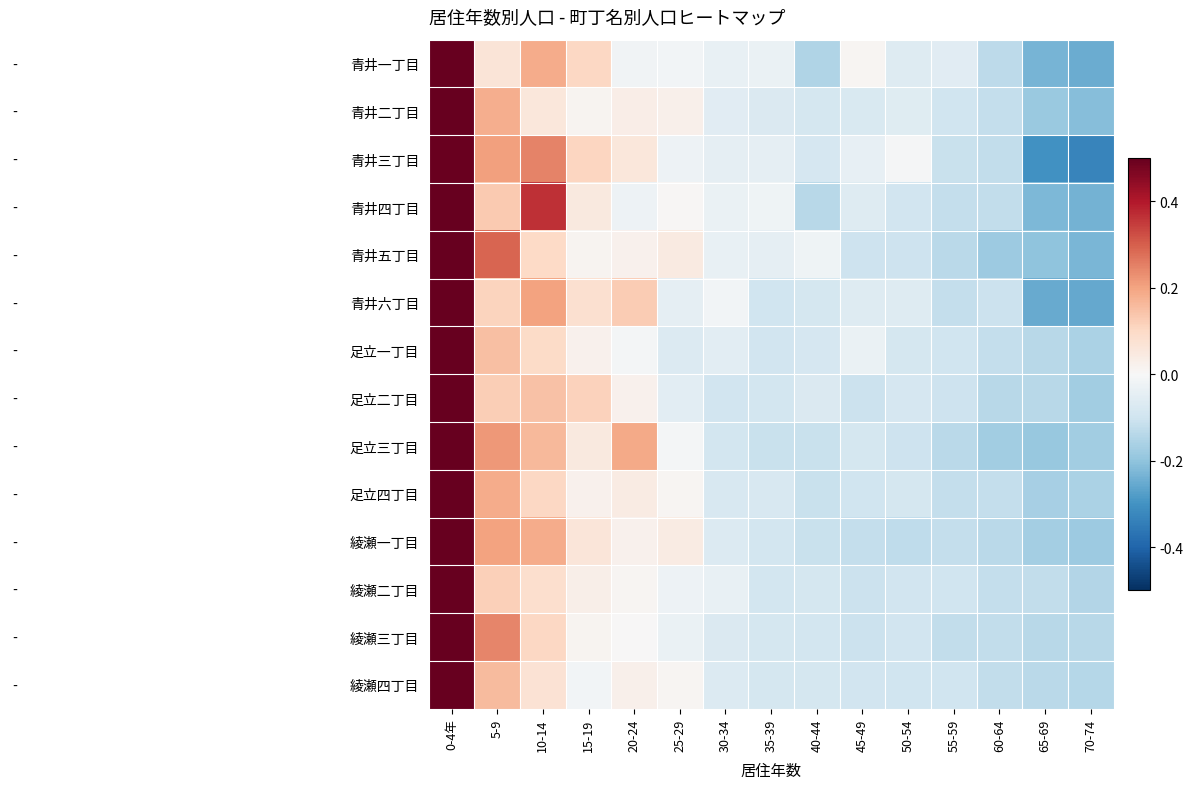

Reading left to right, transcribe all the data shown in this chart.

青井一丁目: 0-4年=3.1	5-9=0.3	10-14=0.9	15-19=0.5	20-24=-0.1	25-29=-0.1	30-34=-0.2	35-39=-0.2	40-44=-0.7	45-49=0.0	50-54=-0.3	55-59=-0.3	60-64=-0.6	65-69=-1.2	70-74=-1.2
青井二丁目: 0-4年=3.3	5-9=0.9	10-14=0.3	15-19=0.1	20-24=0.2	25-29=0.1	30-34=-0.3	35-39=-0.4	40-44=-0.4	45-49=-0.4	50-54=-0.3	55-59=-0.5	60-64=-0.6	65-69=-0.9	70-74=-1.1
青井三丁目: 0-4年=2.5	5-9=1.0	10-14=1.2	15-19=0.5	20-24=0.3	25-29=-0.1	30-34=-0.2	35-39=-0.2	40-44=-0.4	45-49=-0.2	50-54=-0.0	55-59=-0.6	60-64=-0.6	65-69=-1.5	70-74=-1.6
青井四丁目: 0-4年=2.6	5-9=0.6	10-14=1.8	15-19=0.2	20-24=-0.1	25-29=0.0	30-34=-0.2	35-39=-0.1	40-44=-0.7	45-49=-0.3	50-54=-0.5	55-59=-0.6	60-64=-0.6	65-69=-1.1	70-74=-1.2
青井五丁目: 0-4年=2.9	5-9=1.5	10-14=0.5	15-19=0.1	20-24=0.1	25-29=0.2	30-34=-0.2	35-39=-0.2	40-44=-0.1	45-49=-0.5	50-54=-0.5	55-59=-0.7	60-64=-0.9	65-69=-1.0	70-74=-1.1
青井六丁目: 0-4年=2.9	5-9=0.6	10-14=1.0	15-19=0.4	20-24=0.6	25-29=-0.2	30-34=-0.1	35-39=-0.5	40-44=-0.4	45-49=-0.3	50-54=-0.3	55-59=-0.6	60-64=-0.5	65-69=-1.3	70-74=-1.3
足立一丁目: 0-4年=3.4	5-9=0.8	10-14=0.5	15-19=0.1	20-24=-0.0	25-29=-0.4	30-34=-0.3	35-39=-0.5	40-44=-0.4	45-49=-0.2	50-54=-0.4	55-59=-0.5	60-64=-0.6	65-69=-0.7	70-74=-0.8
足立二丁目: 0-4年=3.3	5-9=0.6	10-14=0.7	15-19=0.6	20-24=0.1	25-29=-0.3	30-34=-0.5	35-39=-0.5	40-44=-0.4	45-49=-0.5	50-54=-0.4	55-59=-0.5	60-64=-0.7	65-69=-0.7	70-74=-0.9
足立三丁目: 0-4年=2.8	5-9=1.1	10-14=0.8	15-19=0.2	20-24=0.9	25-29=-0.1	30-34=-0.5	35-39=-0.6	40-44=-0.6	45-49=-0.4	50-54=-0.5	55-59=-0.7	60-64=-0.9	65-69=-0.9	70-74=-0.9
足立四丁目: 0-4年=3.3	5-9=0.9	10-14=0.5	15-19=0.1	20-24=0.2	25-29=0.1	30-34=-0.4	35-39=-0.4	40-44=-0.6	45-49=-0.5	50-54=-0.4	55-59=-0.6	60-64=-0.6	65-69=-0.8	70-74=-0.8
綾瀬一丁目: 0-4年=3.0	5-9=1.0	10-14=0.9	15-19=0.3	20-24=0.1	25-29=0.2	30-34=-0.3	35-39=-0.5	40-44=-0.5	45-49=-0.6	50-54=-0.6	55-59=-0.6	60-64=-0.7	65-69=-0.8	70-74=-0.9
綾瀬二丁目: 0-4年=3.5	5-9=0.6	10-14=0.4	15-19=0.1	20-24=0.0	25-29=-0.1	30-34=-0.2	35-39=-0.4	40-44=-0.4	45-49=-0.5	50-54=-0.5	55-59=-0.5	60-64=-0.6	65-69=-0.6	70-74=-0.7
綾瀬三丁目: 0-4年=3.2	5-9=1.2	10-14=0.5	15-19=0.1	20-24=0.0	25-29=-0.2	30-34=-0.4	35-39=-0.4	40-44=-0.5	45-49=-0.5	50-54=-0.5	55-59=-0.6	60-64=-0.6	65-69=-0.7	70-74=-0.7
綾瀬四丁目: 0-4年=3.4	5-9=0.8	10-14=0.4	15-19=-0.1	20-24=0.1	25-29=0.0	30-34=-0.3	35-39=-0.4	40-44=-0.4	45-49=-0.5	50-54=-0.5	55-59=-0.5	60-64=-0.6	65-69=-0.7	70-74=-0.7